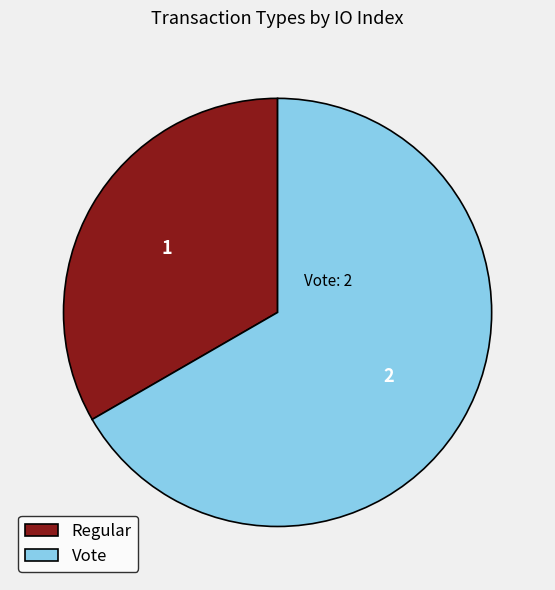

Approximately how many times larger is the value at Regular compared to Vote?

0.5